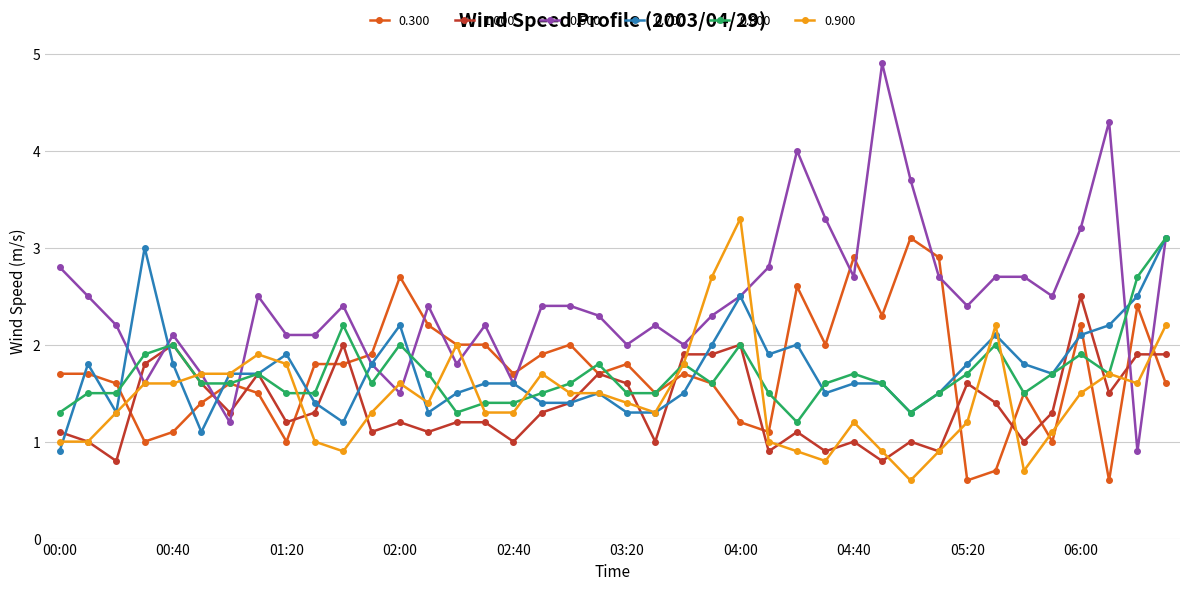

Is this an area chart (filled region under the line)?

No